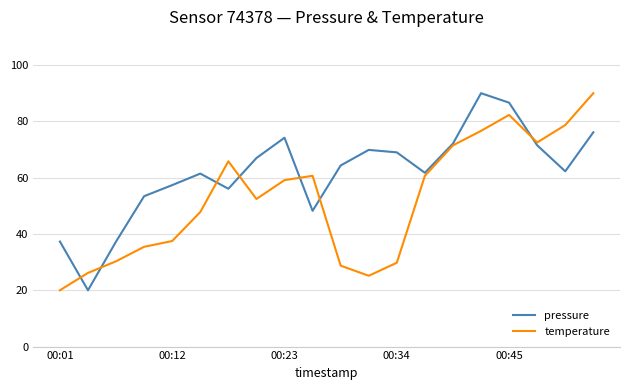

List the series in order of their overall mean, lowest first.

temperature, pressure